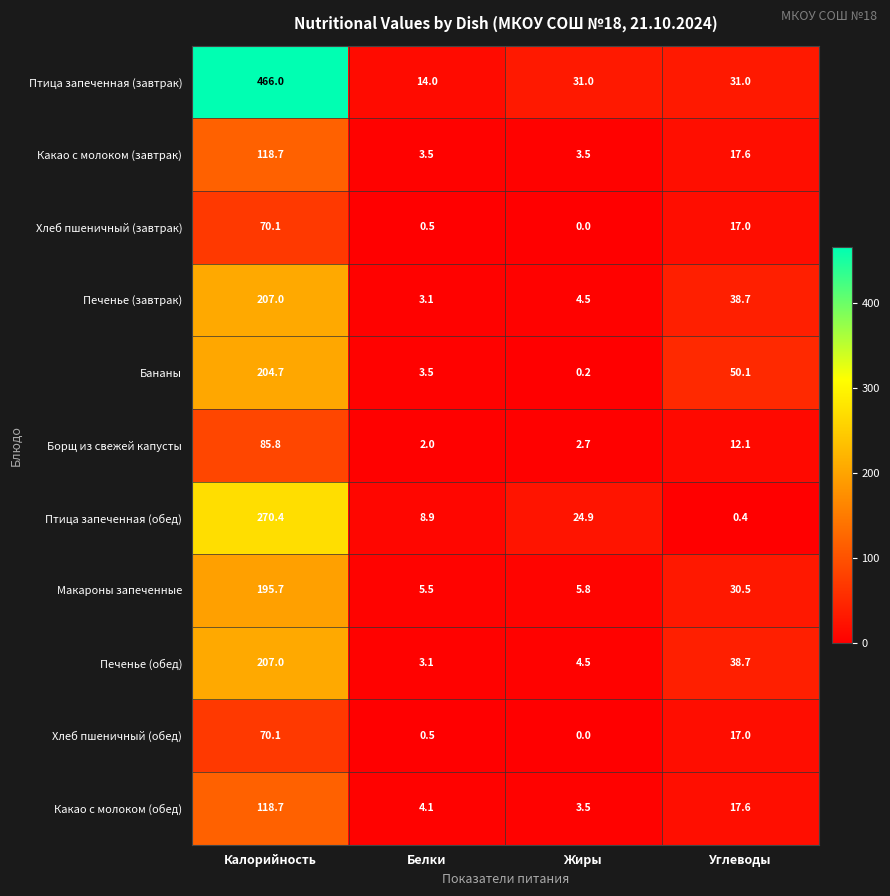

What is the total value across all series at Калорийность?

2014.2